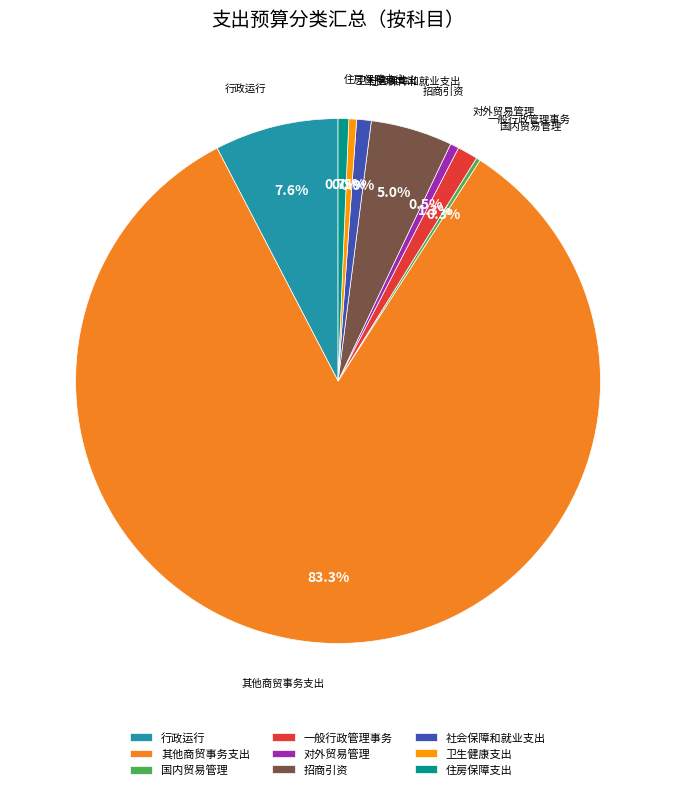

What is the largest slice in the pie chart?

其他商贸事务支出